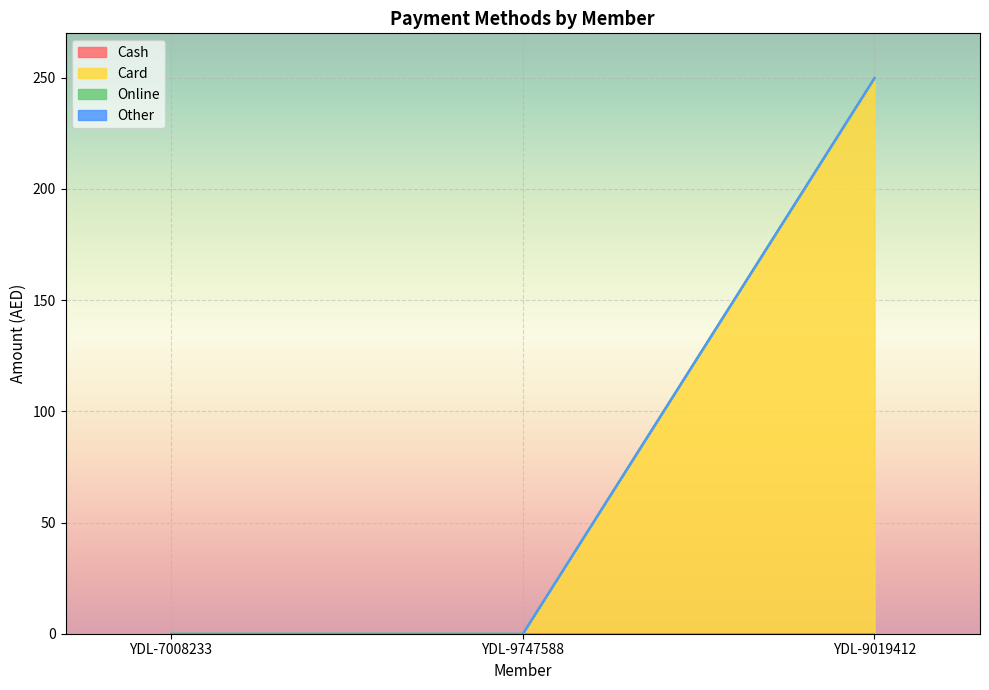

Is the value of Other at YDL-9019412 greater than the value of Online at YDL-9019412?

No